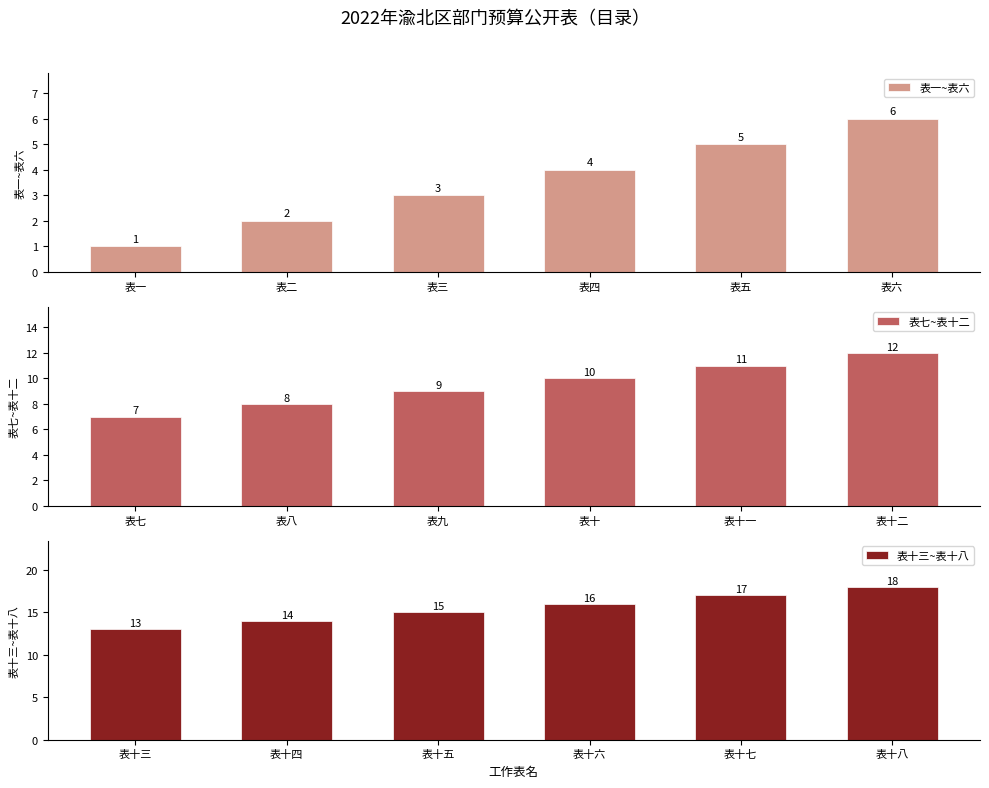

What is the value of the 表十三~表十八 bar at the 5th from the left?

17